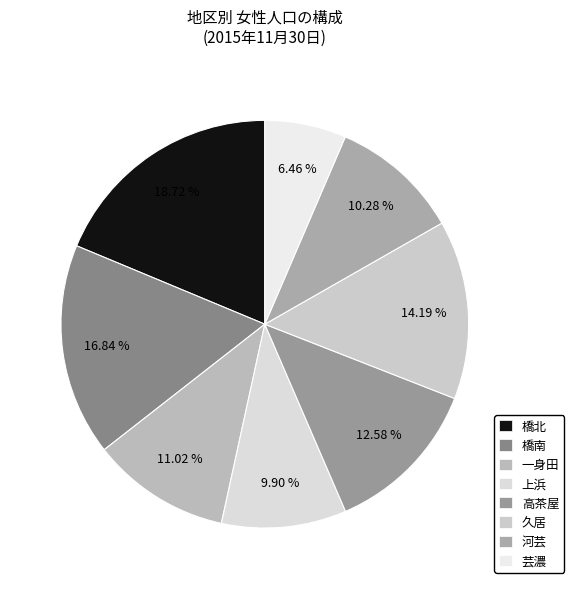

Which category has the smallest portion of the pie?

芸濃